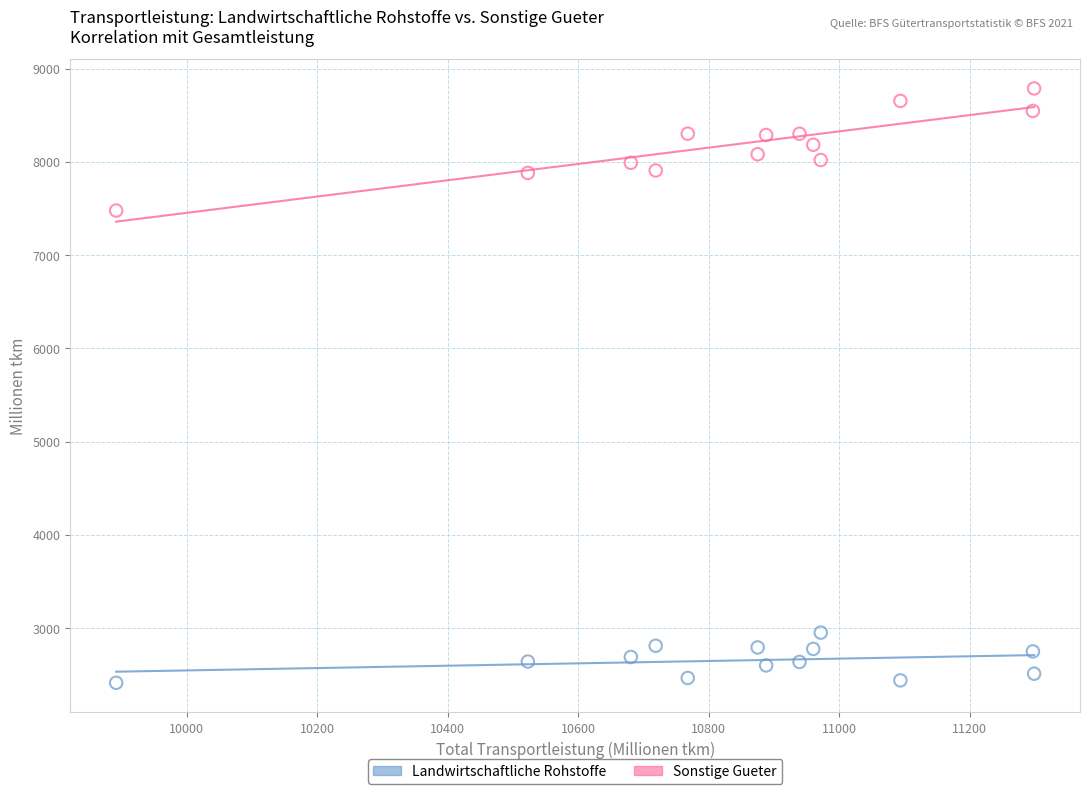

Across all data points, what is the range of Y values (max minus min)?

6373.7